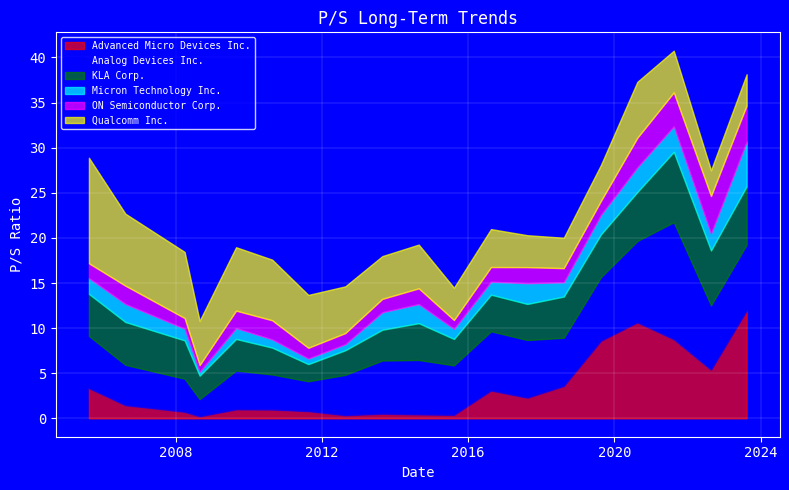

How many data points in Qualcomm Inc. are above 4?

13